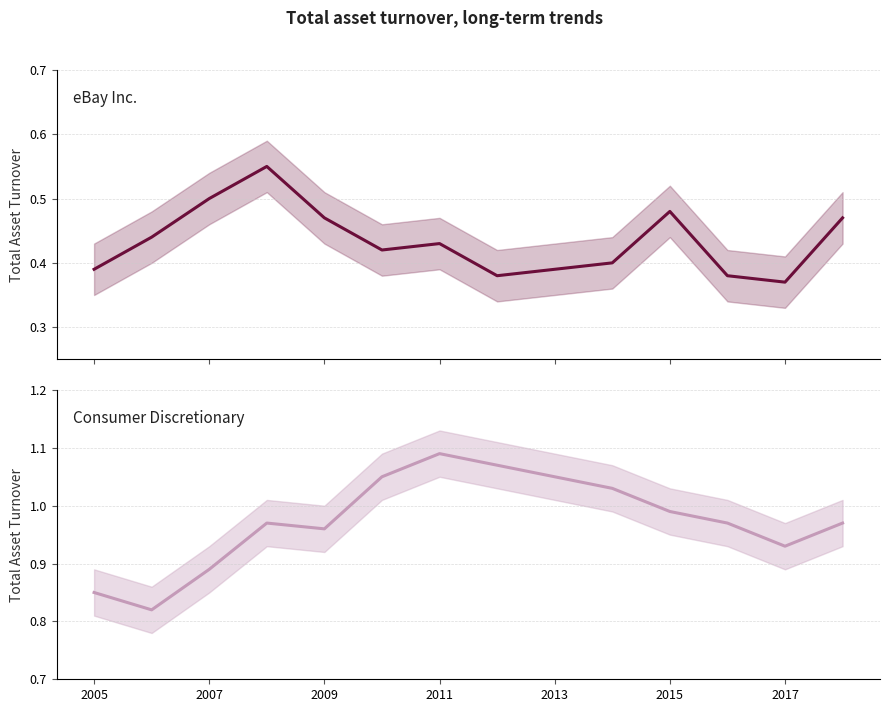

True or false: Consumer Discretionary and eBay Inc. cross at least once.

False